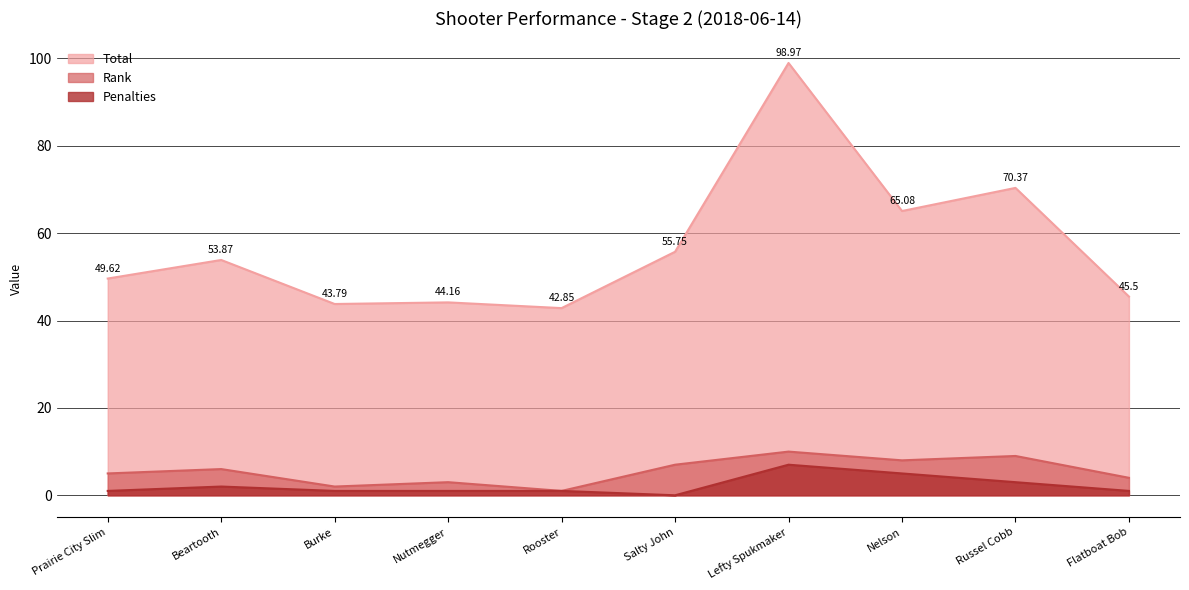

How many interior local peaks does the Total series have?

4